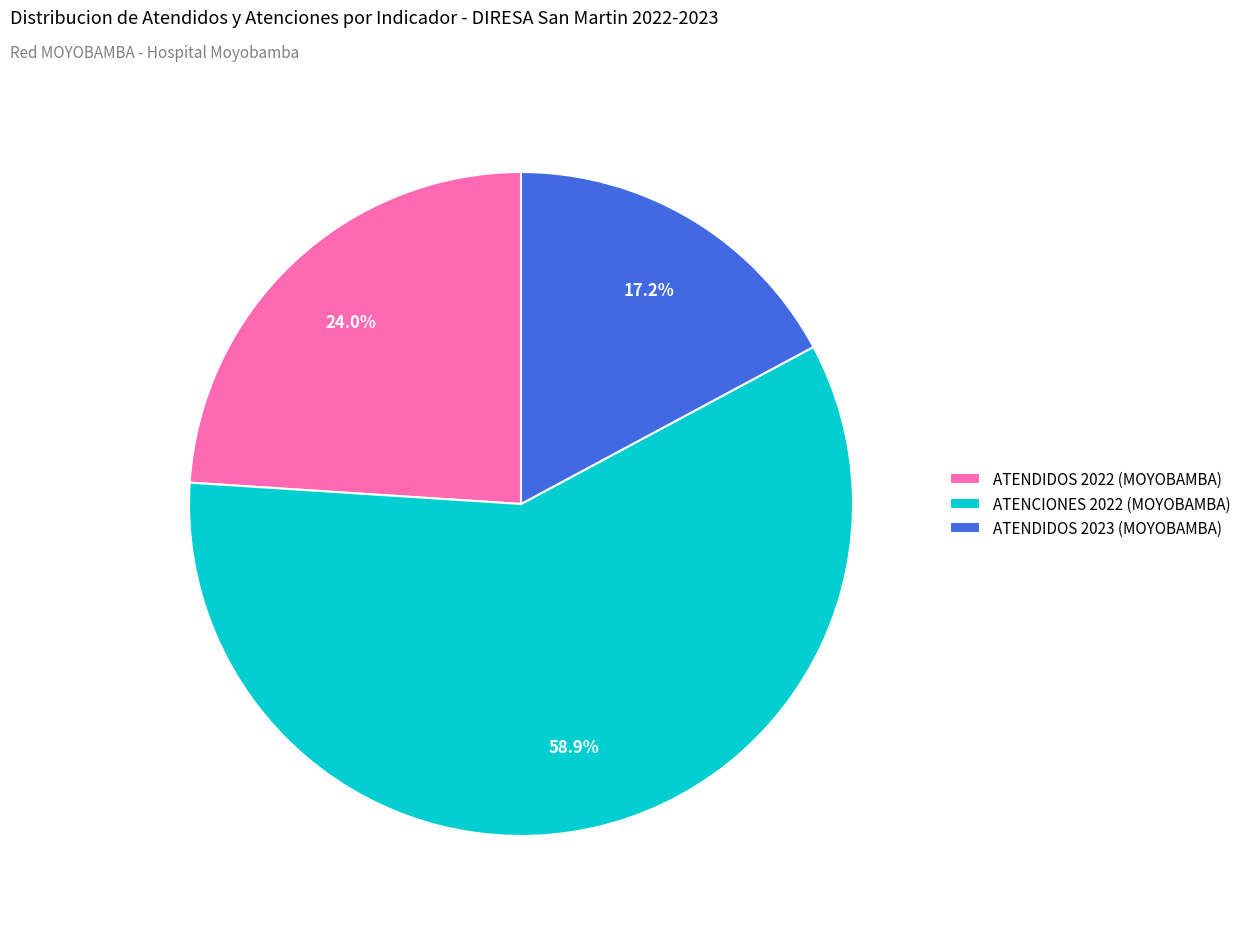

To the nearest percent, what is the combined percentage of ATENDIDOS 2023 (MOYOBAMBA) and ATENCIONES 2022 (MOYOBAMBA)?

76%